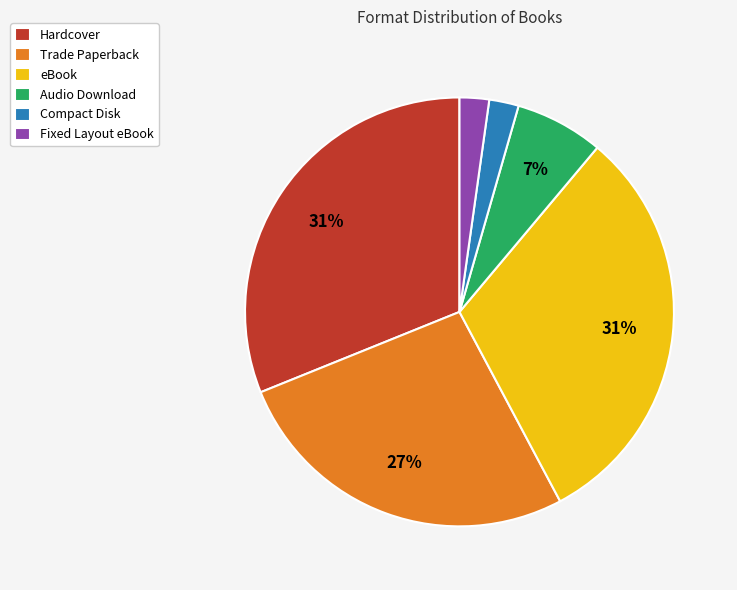

Do Trade Paperback and eBook together represent more than half of the pie?

Yes